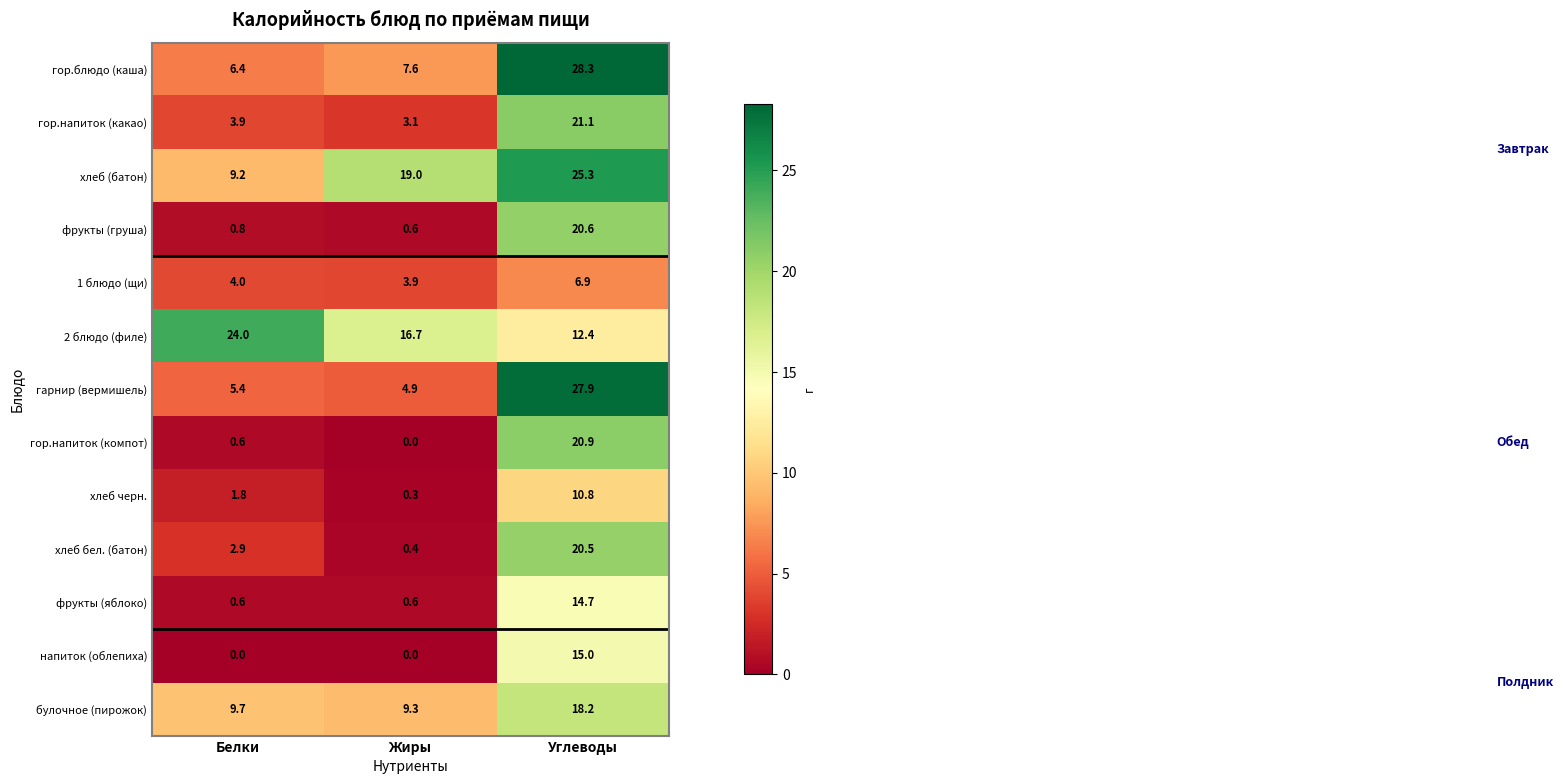

Rank the categories by гор.блюдо (каша) value from highest to lowest.

Углеводы, Жиры, Белки